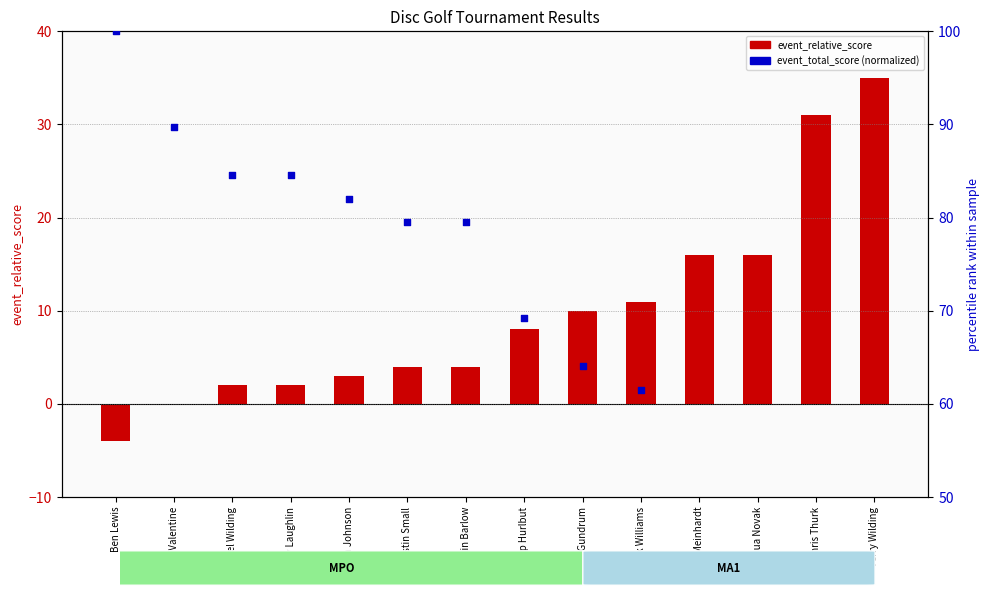

What is the total value across all series at Ben Lewis?

96.0